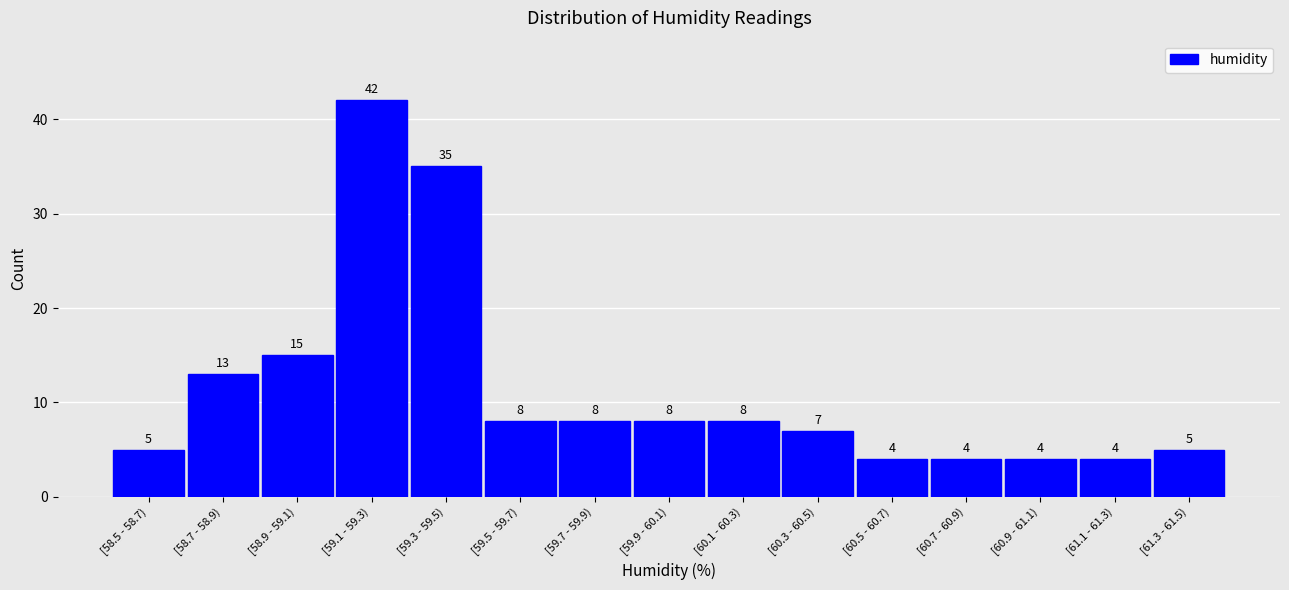

Reading left to right, extract all data points from this chart.

5	13	15	42	35	8	8	8	8	7	4	4	4	4	5